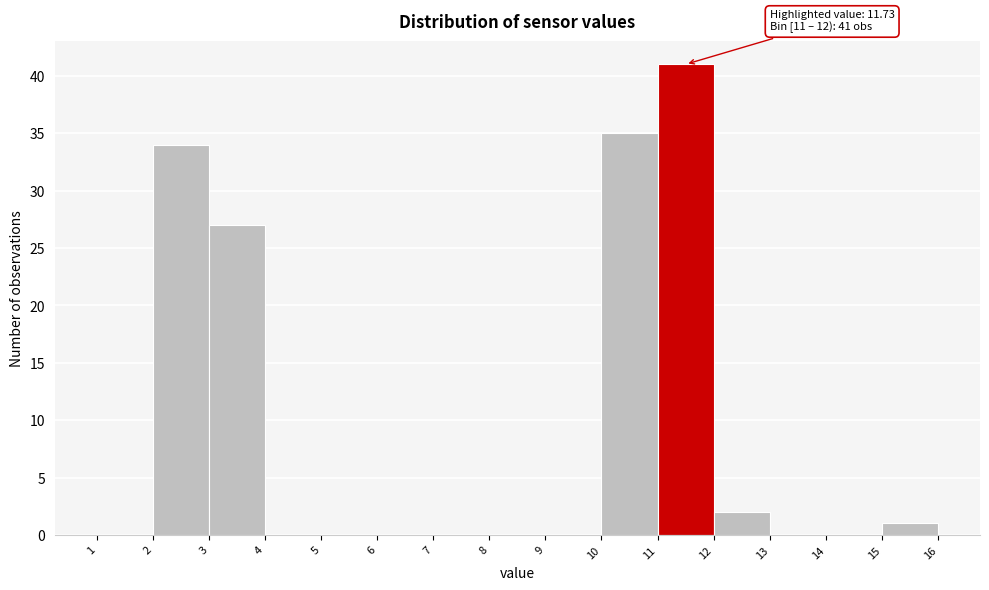

Which range on the x-axis has the tallest bar?

11 to 12